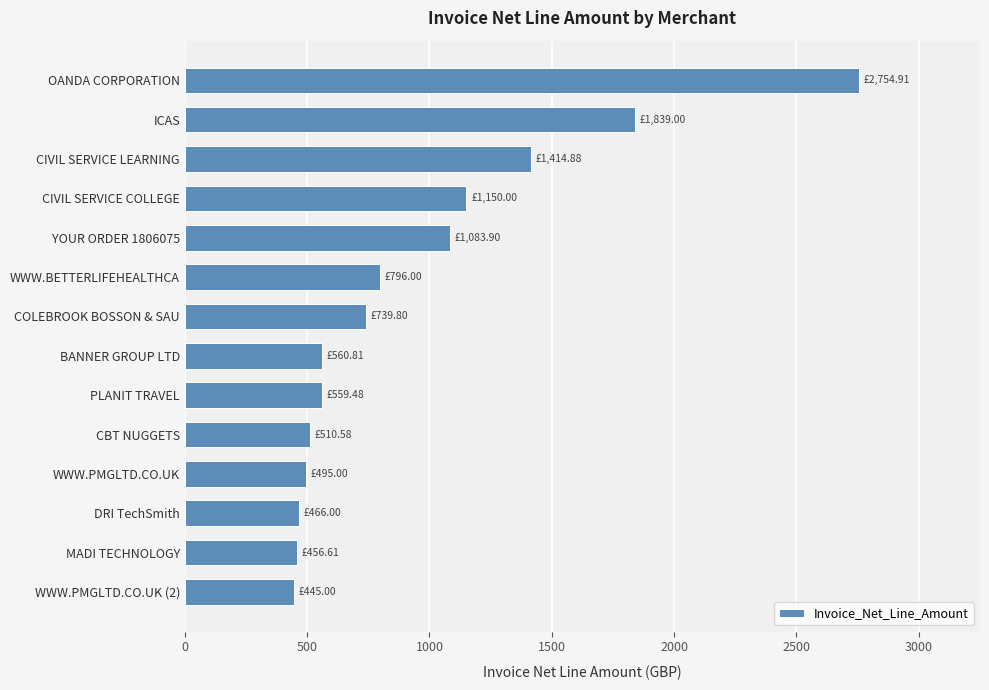

What is the difference between the values at CIVIL SERVICE COLLEGE and WWW.PMGLTD.CO.UK (2)?

705.0